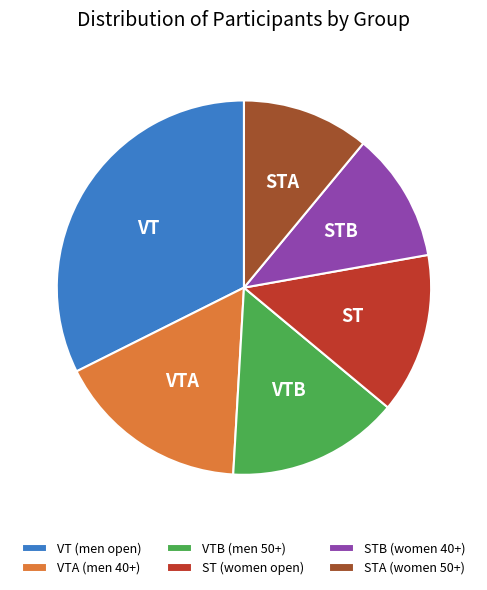

Which has a higher value, STB (women 40+) or VTB (men 50+)?

VTB (men 50+)